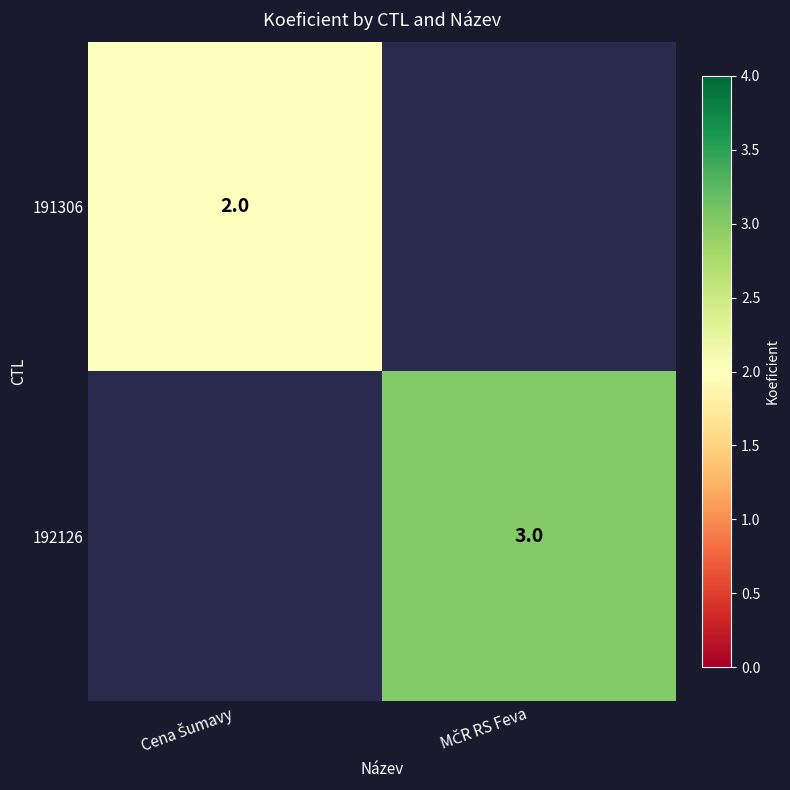

Where is 191306 nearest to the value 2?

Cena Šumavy